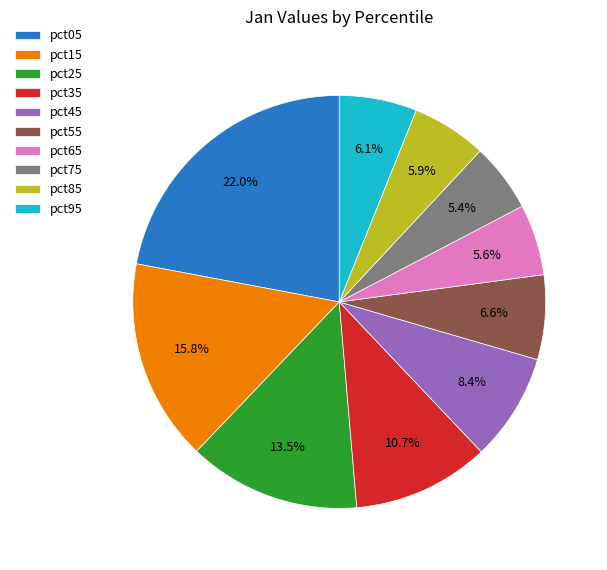

Which slice is the largest?

pct05